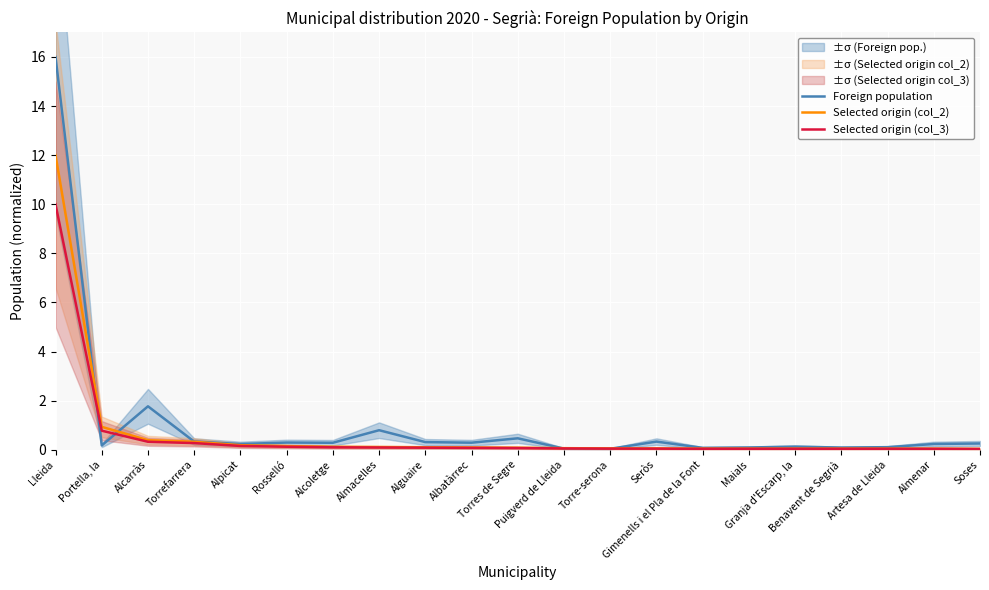

Which has a higher value, Almacelles or Gimenells i el Pla de la Font?

Almacelles